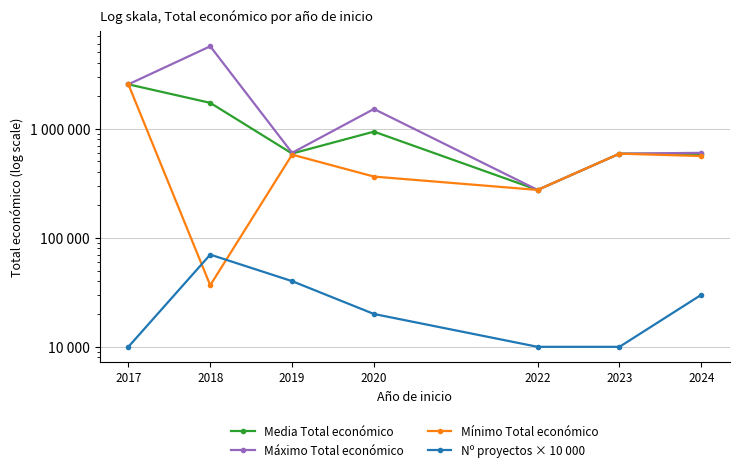

What is the difference between the second highest and second lowest values in the Media Total económico series?

1139031.8